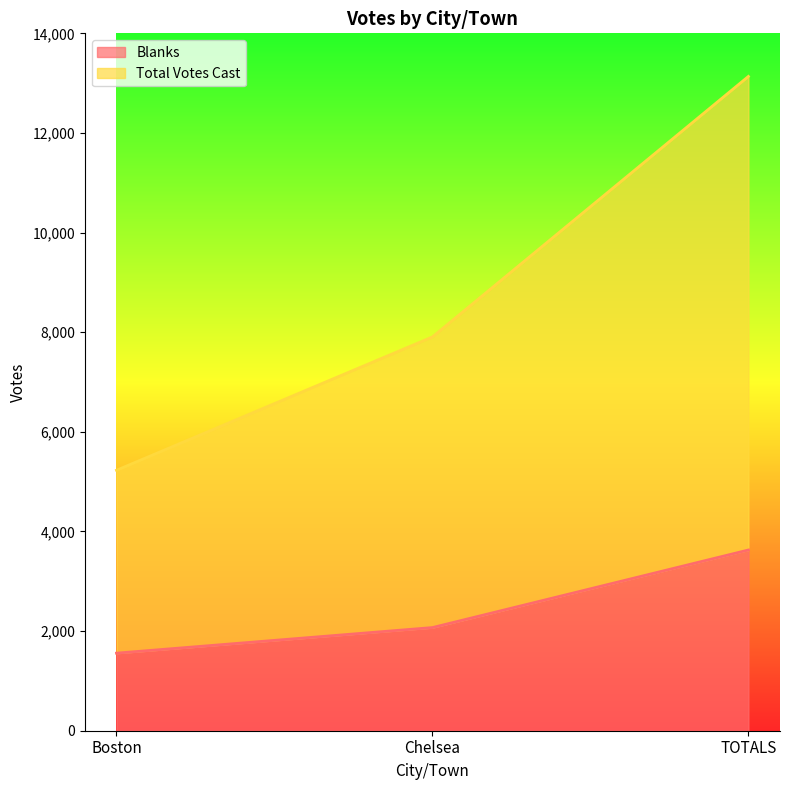

At which label does Blanks first exceed 2071?

TOTALS